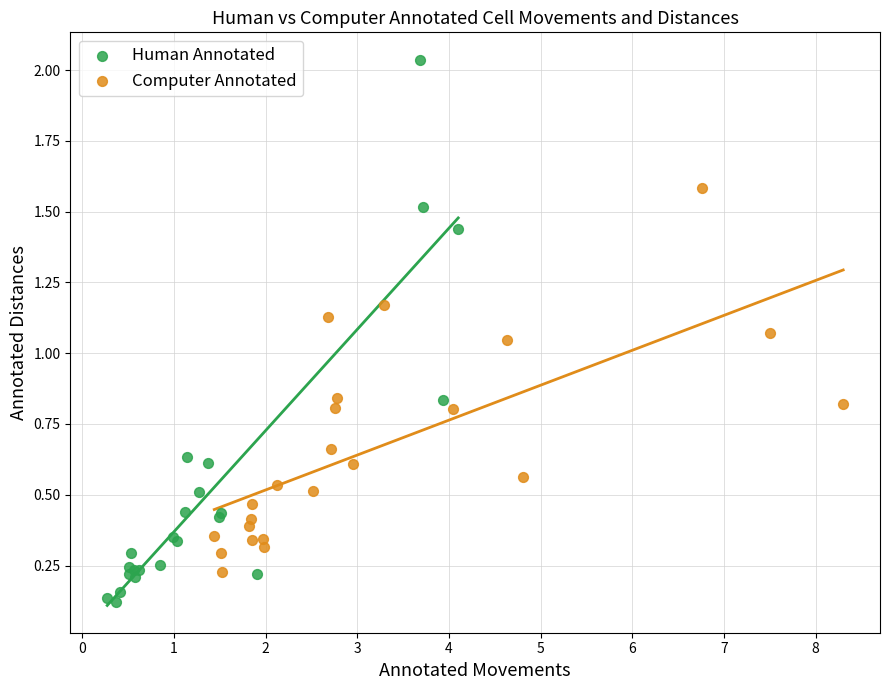

Which series contains the lowest Y value?

Human Annotated